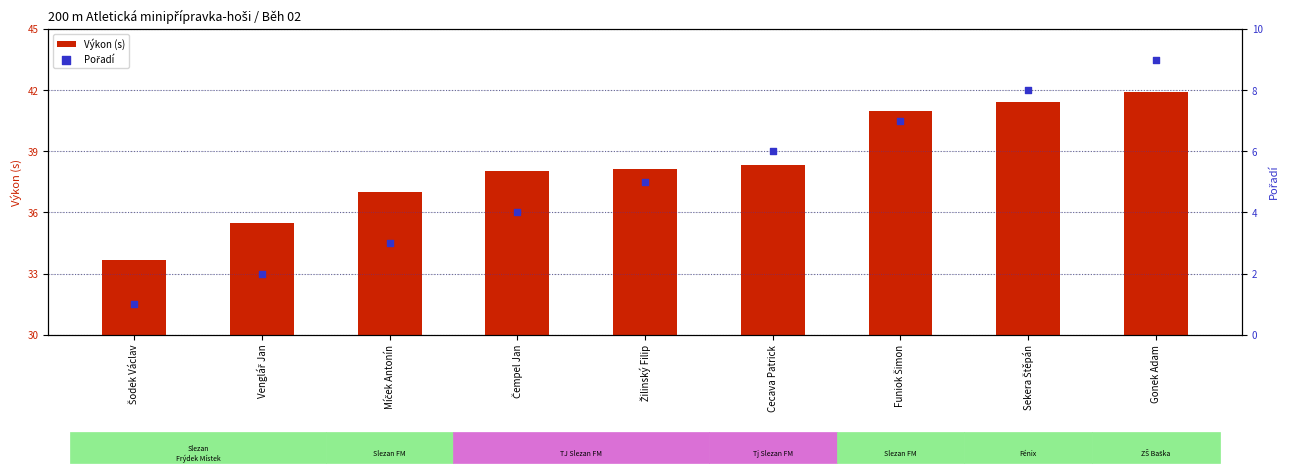

Which series has the largest total across all categories?

Výkon (s)